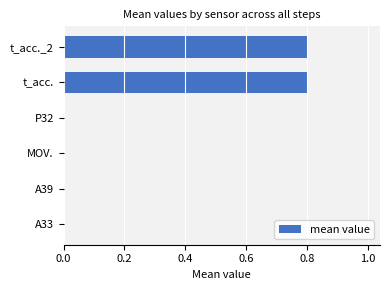

Are the bars grouped side by side (vs. stacked)?

No